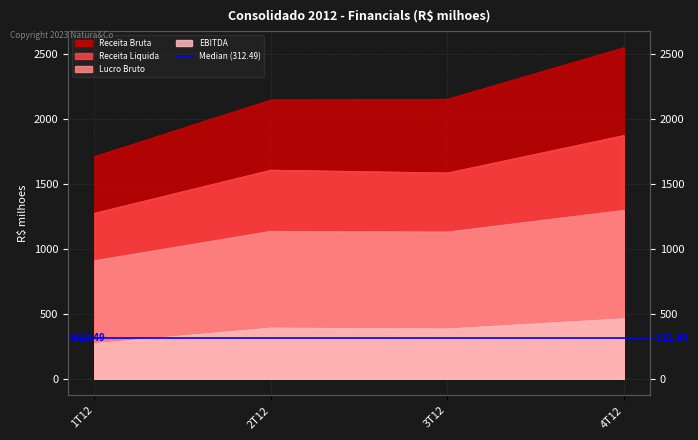

List the labels in order of Receita Bruta value, largest first.

4T12, 3T12, 2T12, 1T12